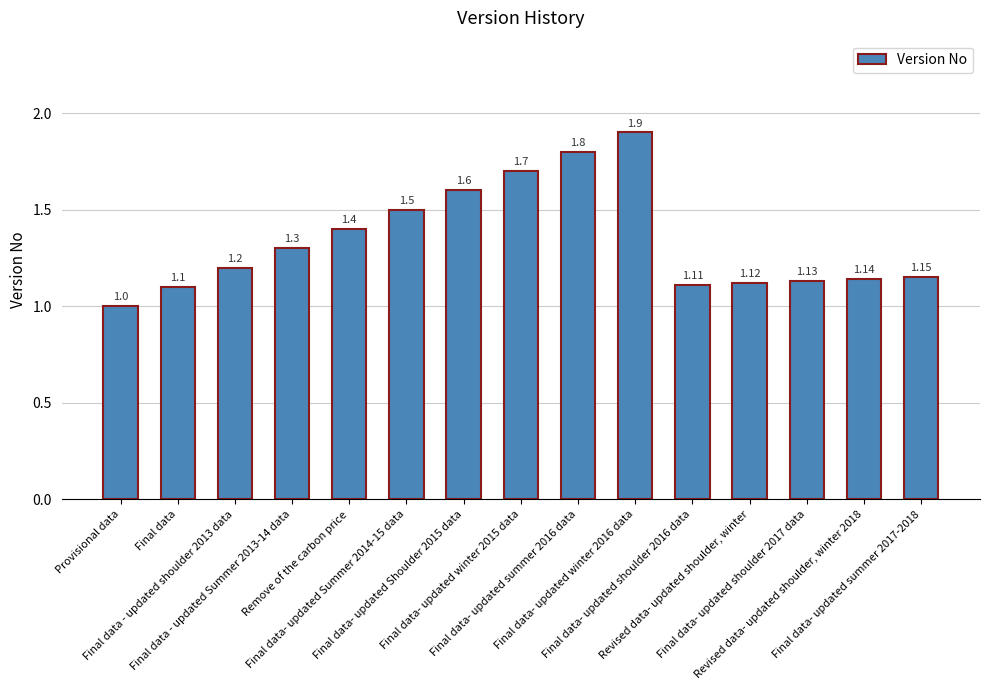

What is the average value?

1.3